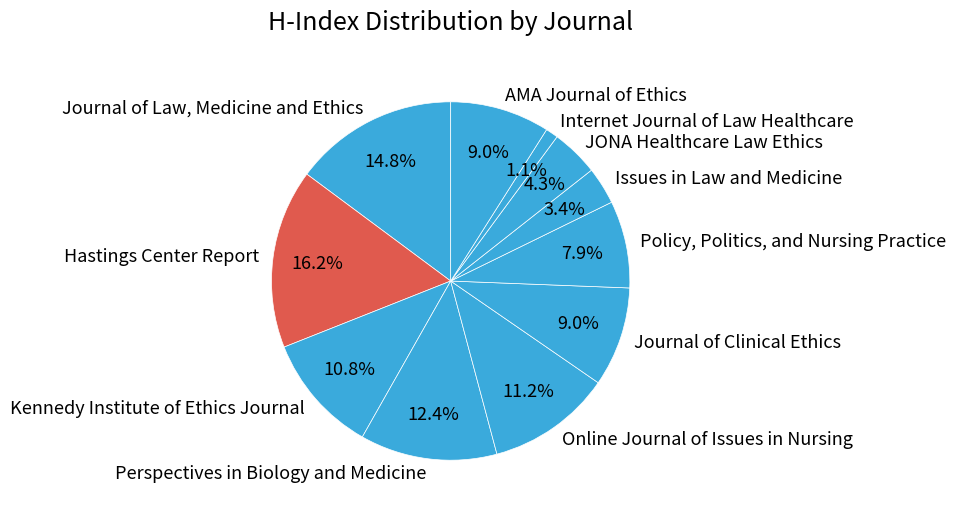

What portion of the pie excludes Issues in Law and Medicine?

96.6%